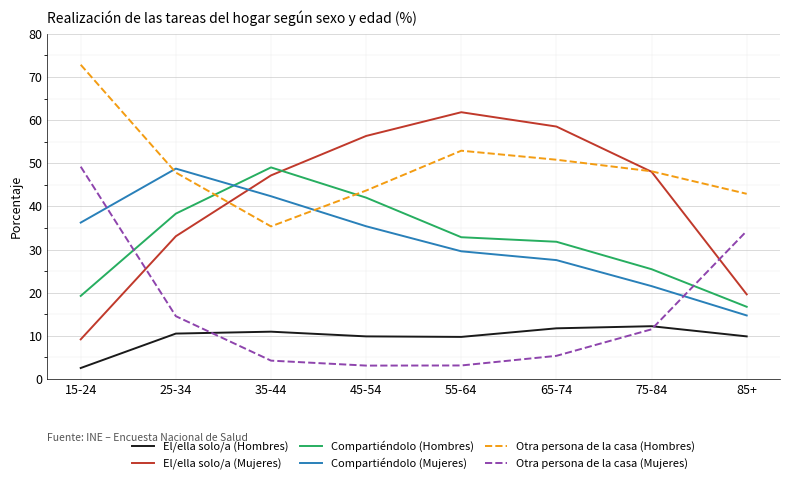

Which series has the largest range (max minus min)?

El/ella solo/a (Mujeres)